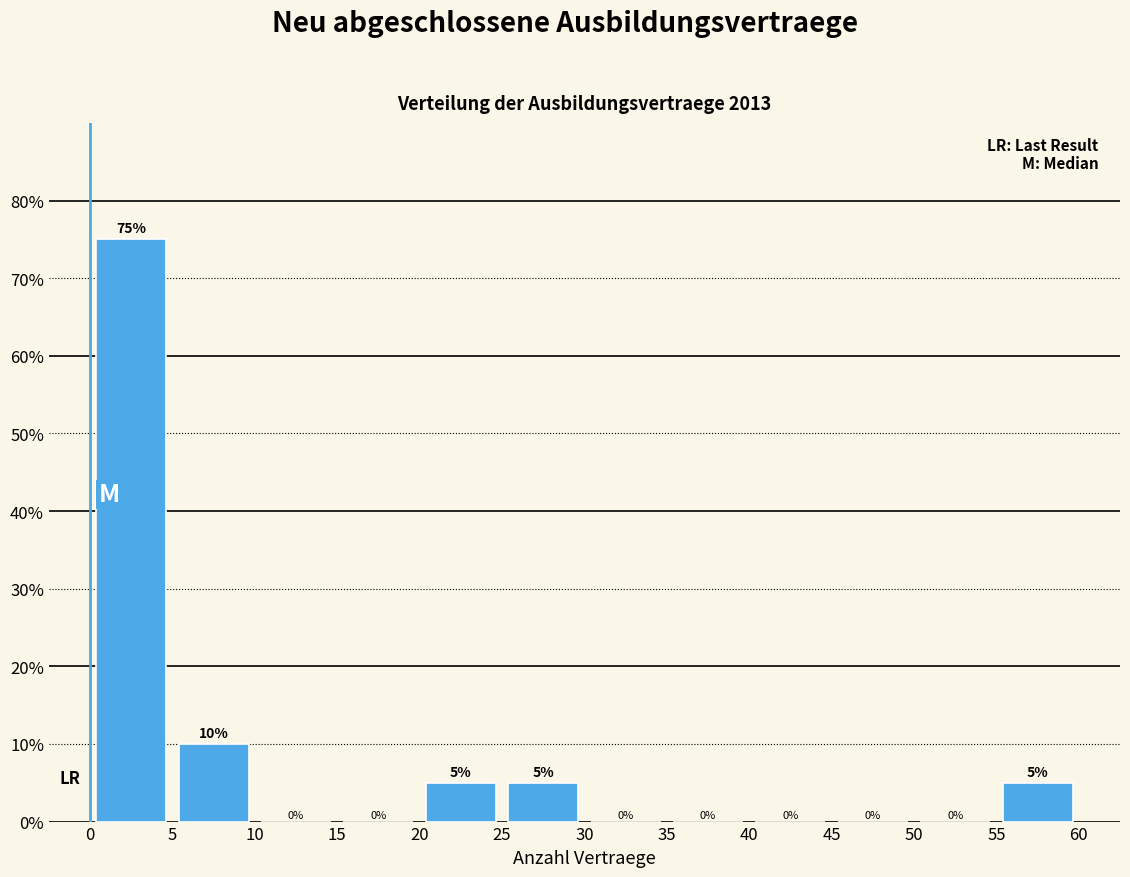

Reading left to right, list every bar in this chart as the range it spans on the x-axis followed by its height.

0 to 5: 75
5 to 10: 10
10 to 15: 0
15 to 20: 0
20 to 25: 5
25 to 30: 5
30 to 35: 0
35 to 40: 0
40 to 45: 0
45 to 50: 0
50 to 55: 0
55 to 60: 5